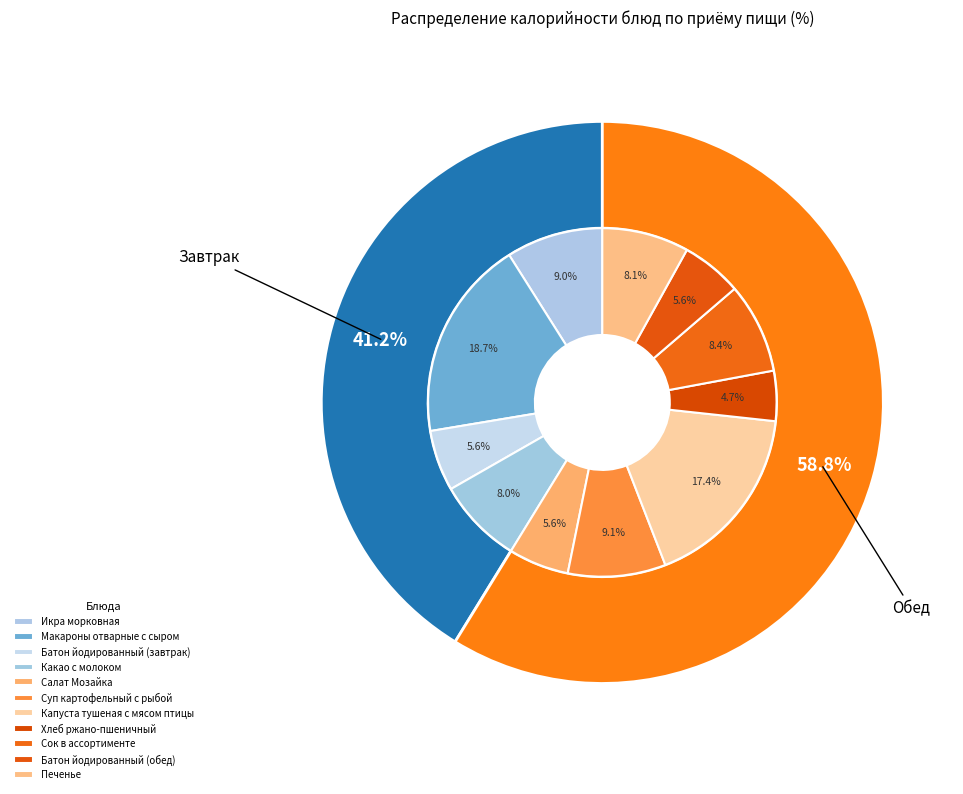

To the nearest percent, what is the difference between the Хлеб ржано-пшеничный and Суп картофельный с рыбой slice percentages?

4%